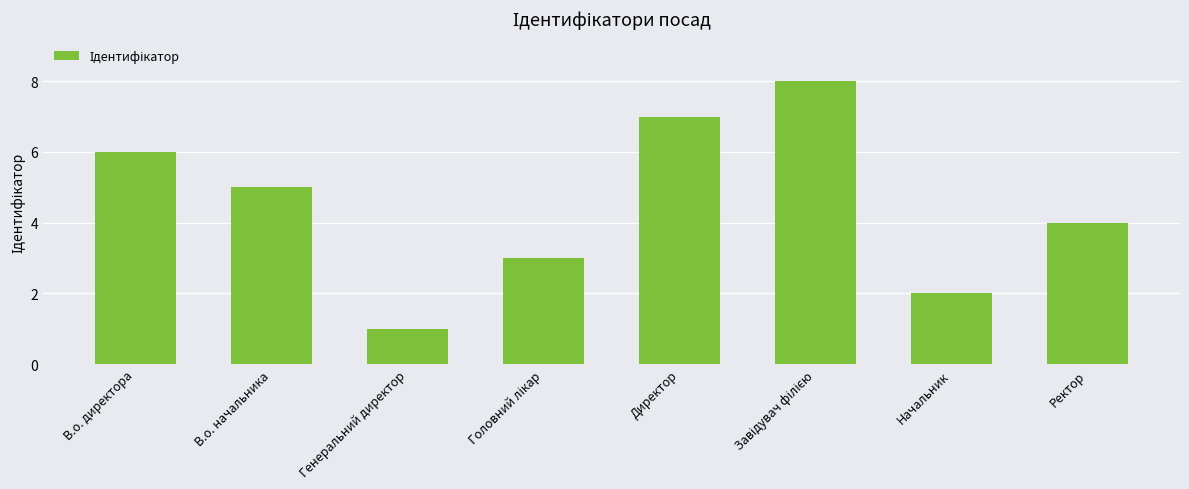

Reading left to right, extract all data points from this chart.

6	5	1	3	7	8	2	4